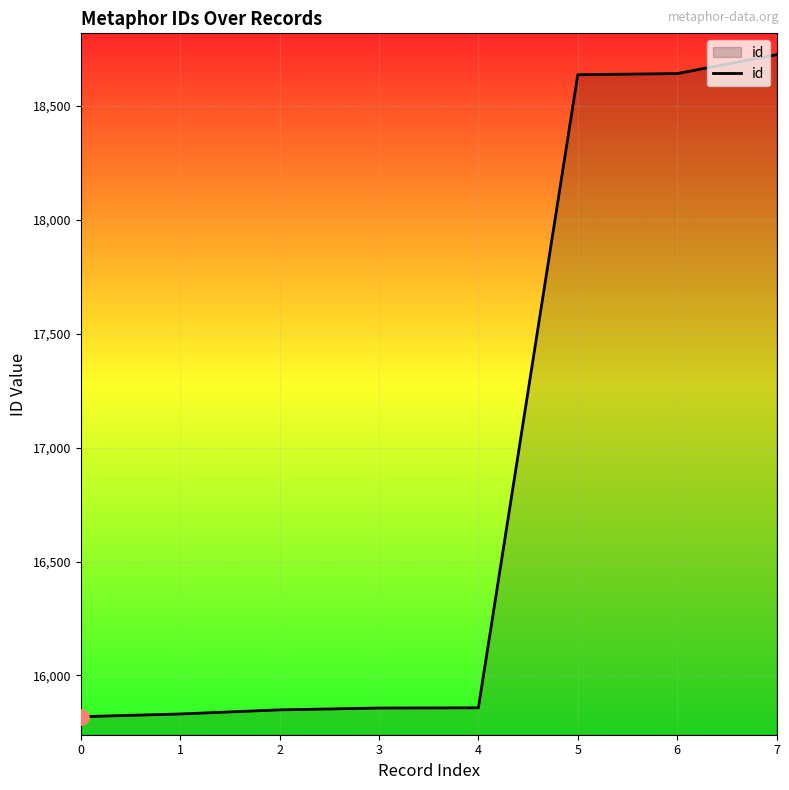

Between 7 and 1, which is larger?

7